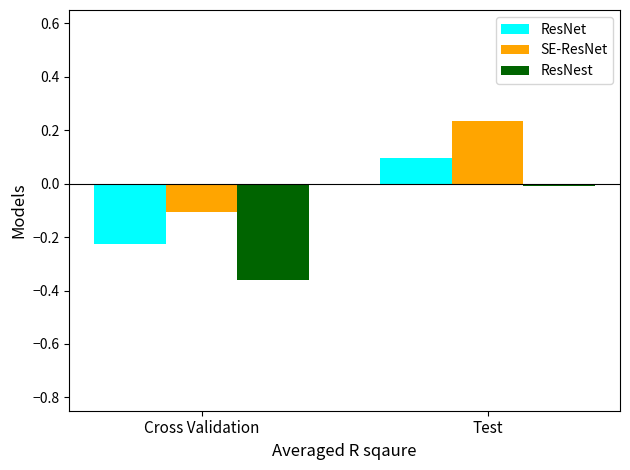

What is the sum of all SE-ResNet values?

0.1